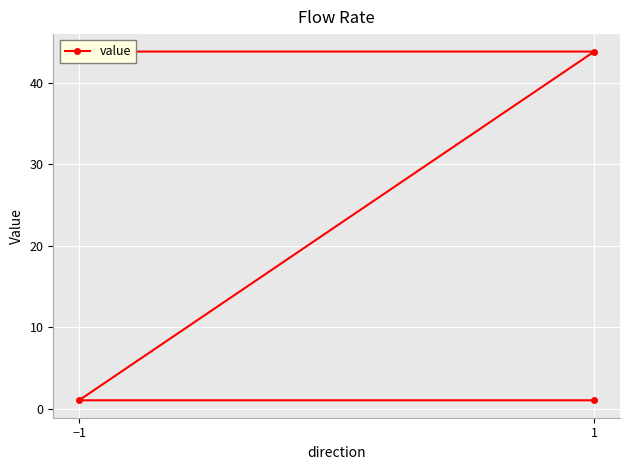

At which label does the data first exceed 43?

−1